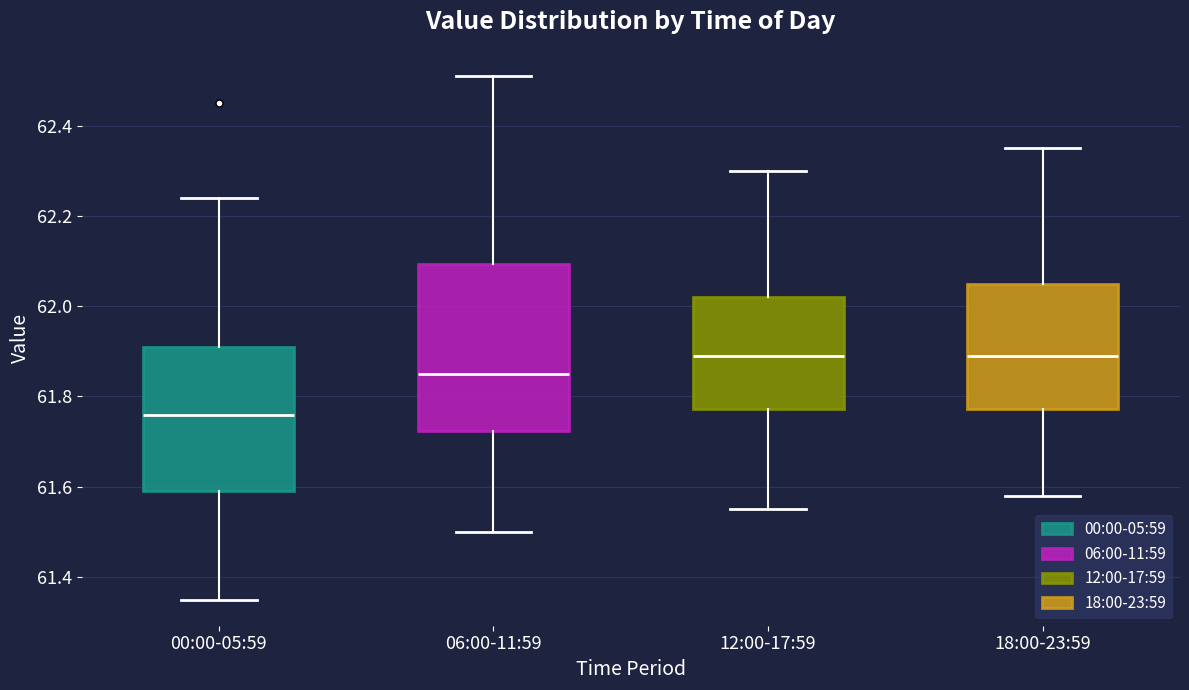

Reading left to right, read every box against the y-axis: the position of its median line, the range the box covers, and the ends of its whiskers. The values are not printed on the chart, so give them approximately, as read against the axis.

00:00-05:59: median 61.76, box 61.60 to 61.92, whiskers 61.36 to 62.24
06:00-11:59: median 61.86, box 61.72 to 62.10, whiskers 61.50 to 62.52
12:00-17:59: median 61.90, box 61.78 to 62.02, whiskers 61.56 to 62.30
18:00-23:59: median 61.90, box 61.78 to 62.06, whiskers 61.58 to 62.36